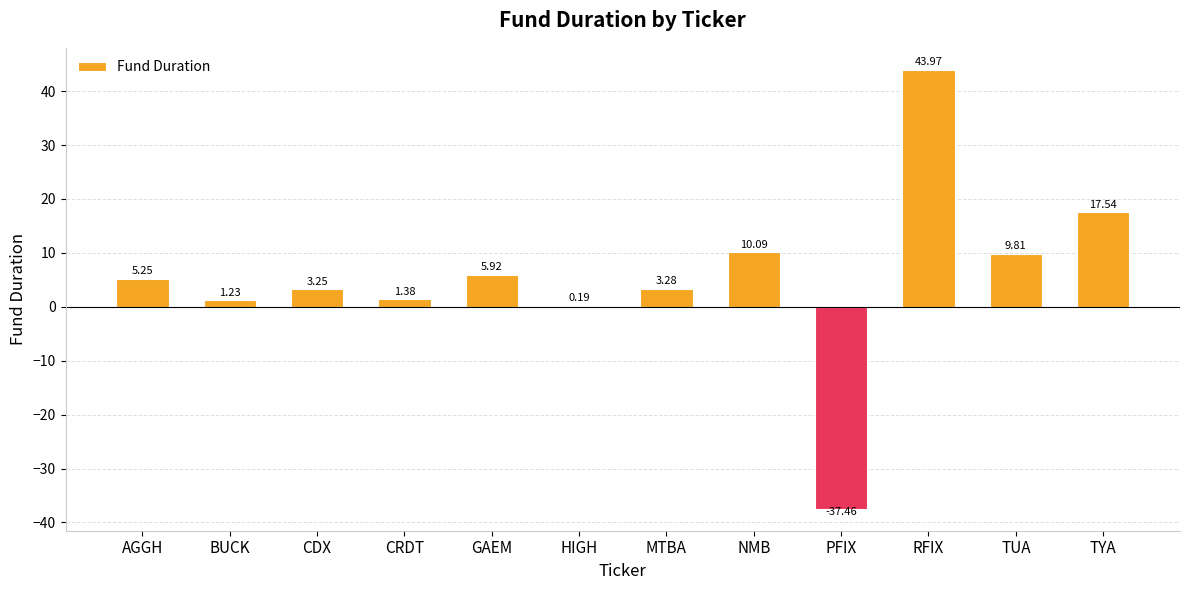

Where does the data first go above 5?

AGGH